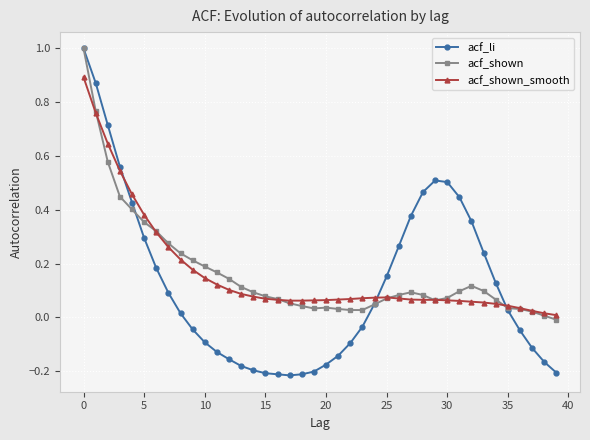

True or false: acf_li has more than 0 interior local peaks.

True